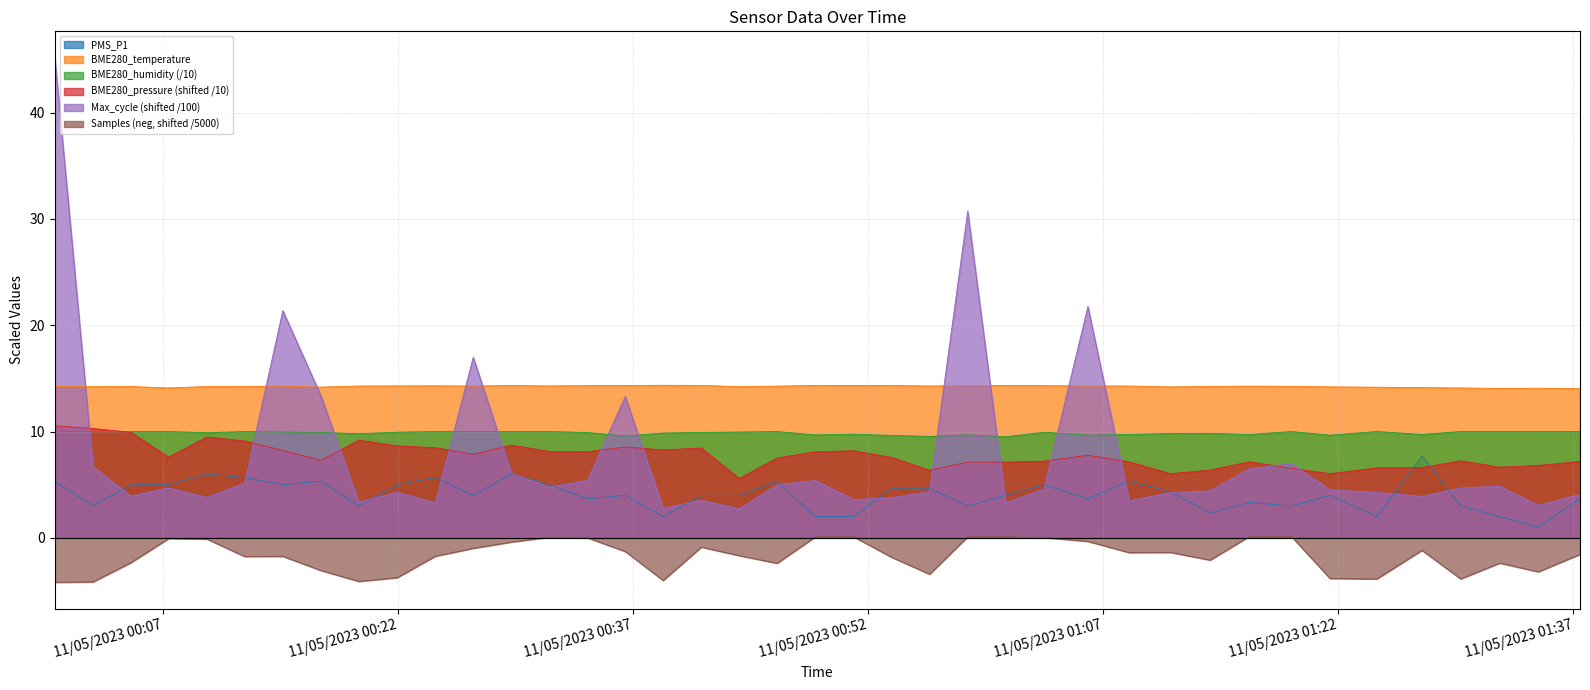

What is the smallest value displayed?

-4.2